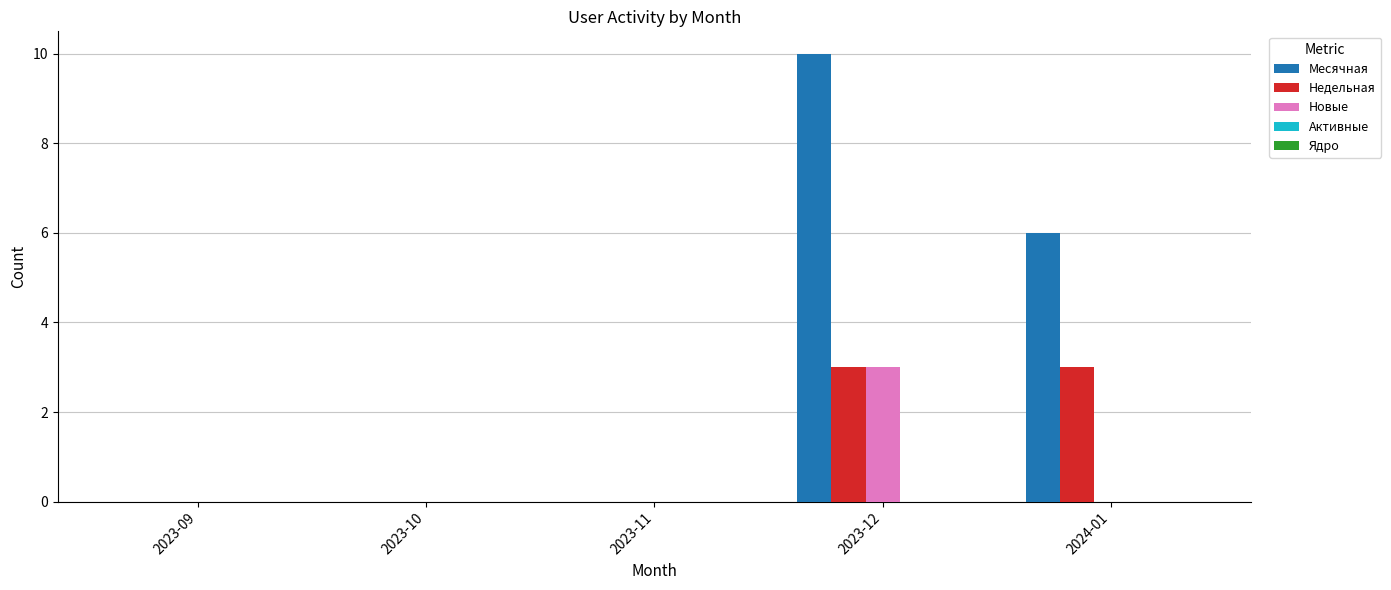

Are the bars grouped side by side (vs. stacked)?

Yes